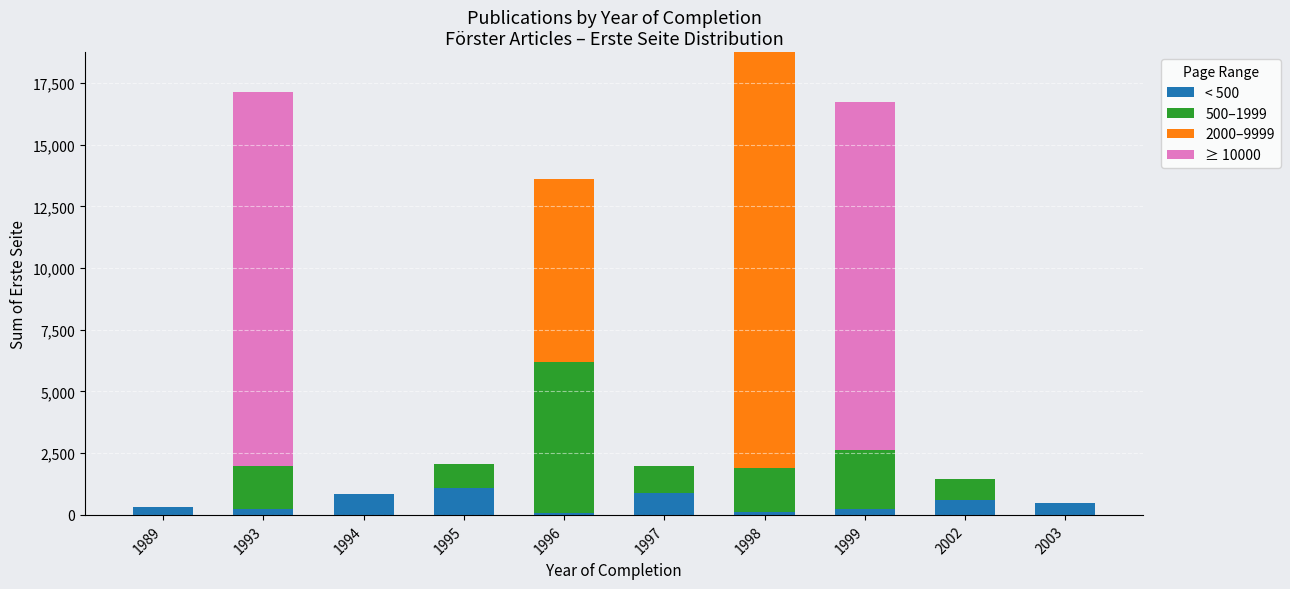

Are the bars grouped side by side (vs. stacked)?

No